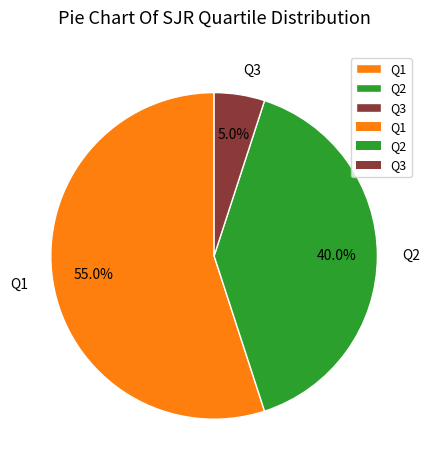

True or false: Q2 accounts for 52% of the total.

False